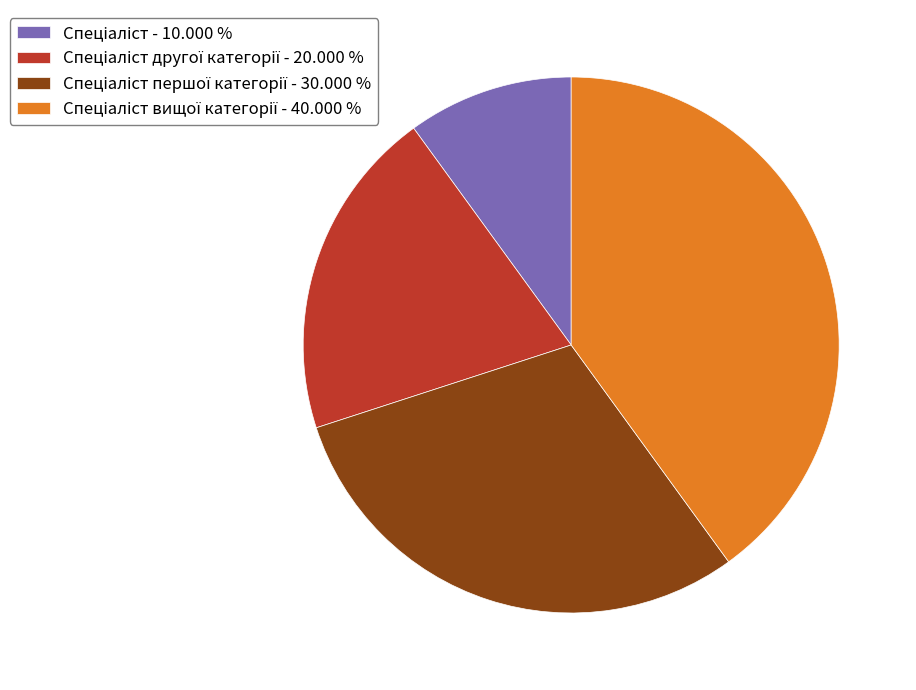

Is there a majority slice in this chart?

No